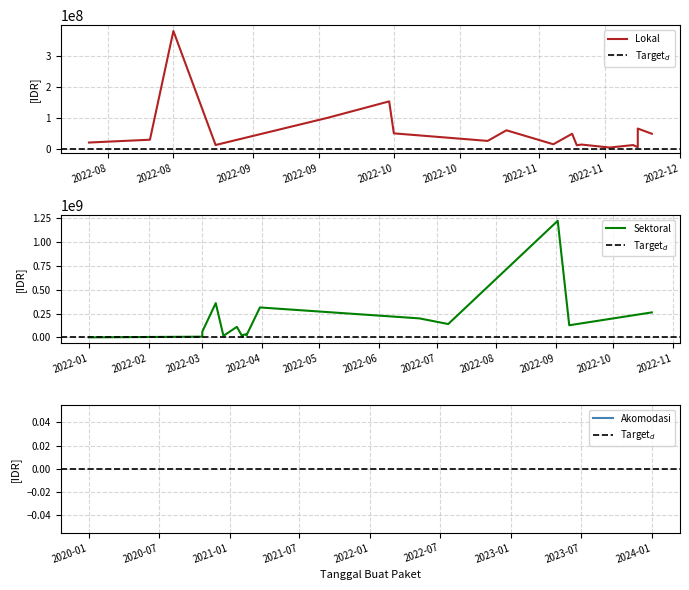

Rank the series by their average value, from highest to lowest.

Total Harga (Sektoral), Total Harga (Lokal), Total Harga (Akomodasi)